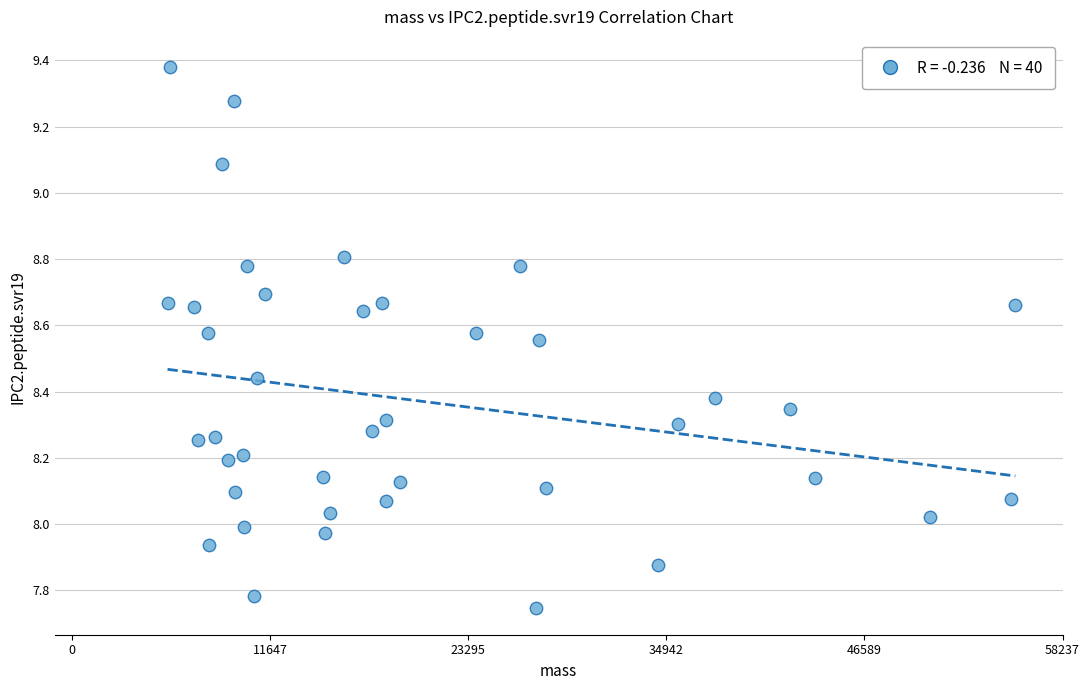

What is the range of Y values (max minus min)?

1.6